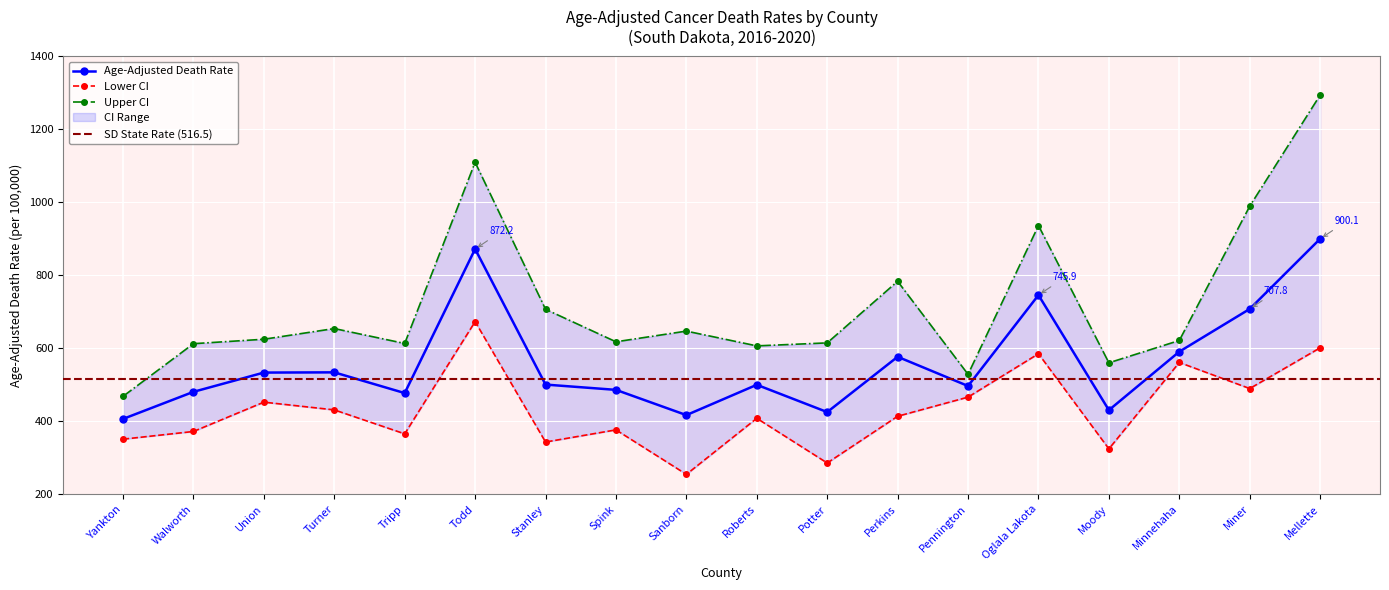

What is the sum of the Upper CI values at Union and Turner?

1278.9